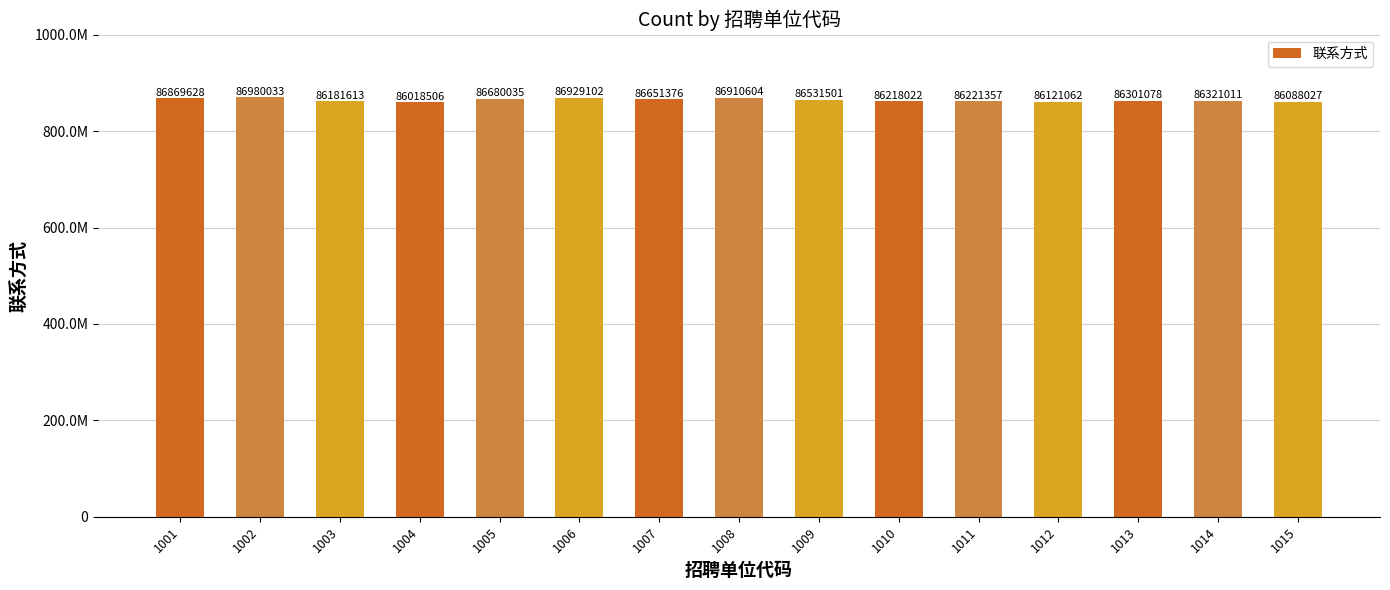

The chart shows a value of 129754787 at 1008. True or false?

False